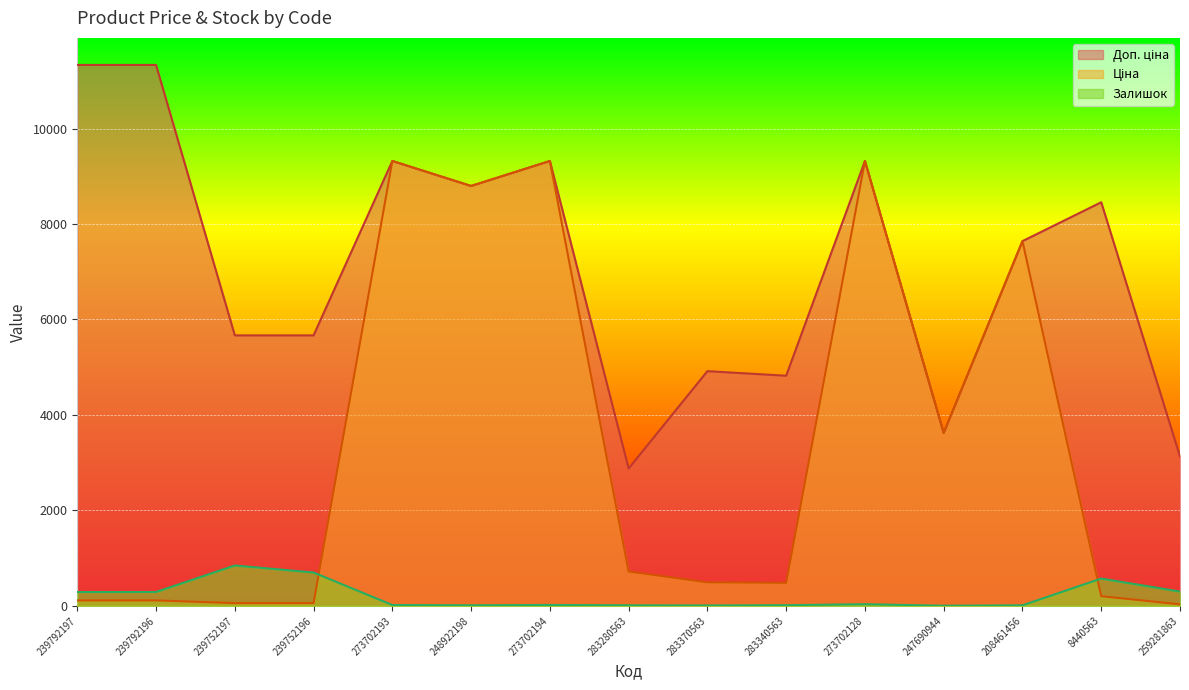

What is the difference between the Доп. ціна values at 208461456 and 273702128?

1679.5